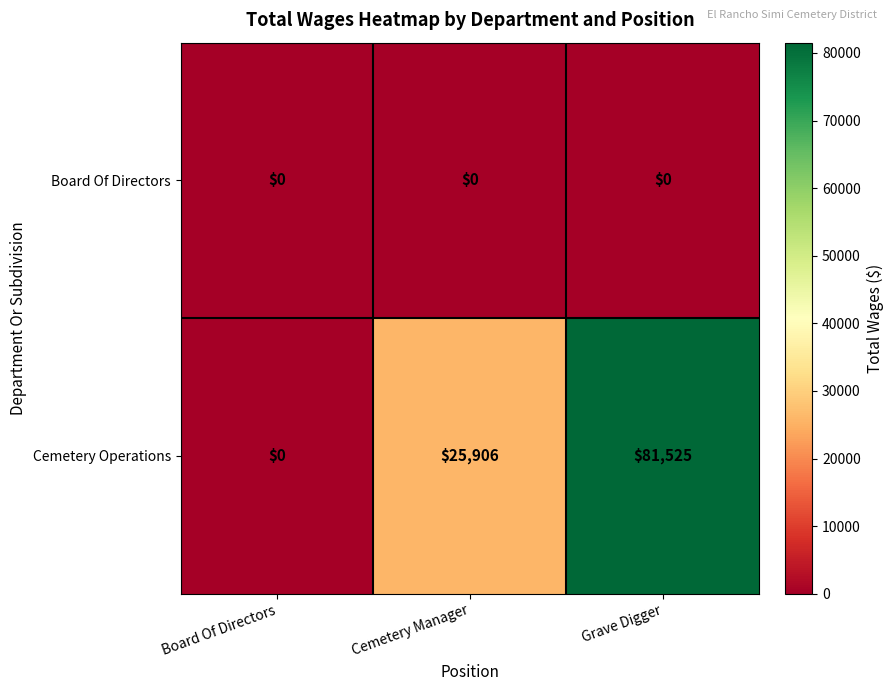

Is it true that Cemetery Operations equals 0 at Board Of Directors?

True